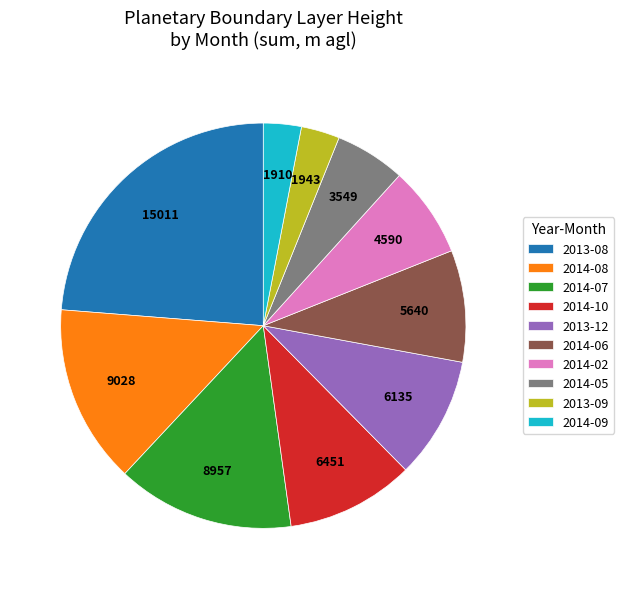

Is it true that 2014-07 is 14% of the pie?

True